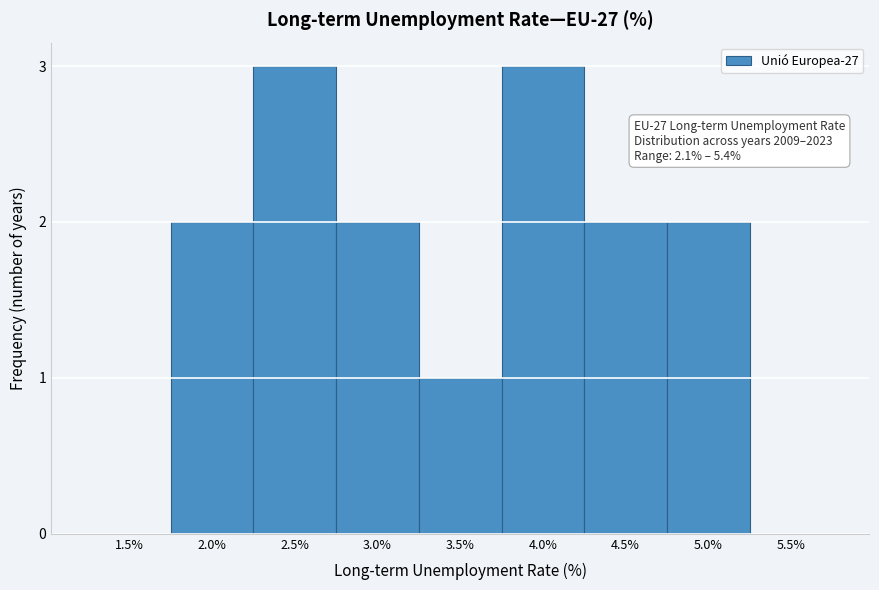

Reading left to right, list all the values displayed in this chart.

1.5%=0	2.0%=2	2.5%=3	3.0%=2	3.5%=1	4.0%=3	4.5%=2	5.0%=2	5.5%=0